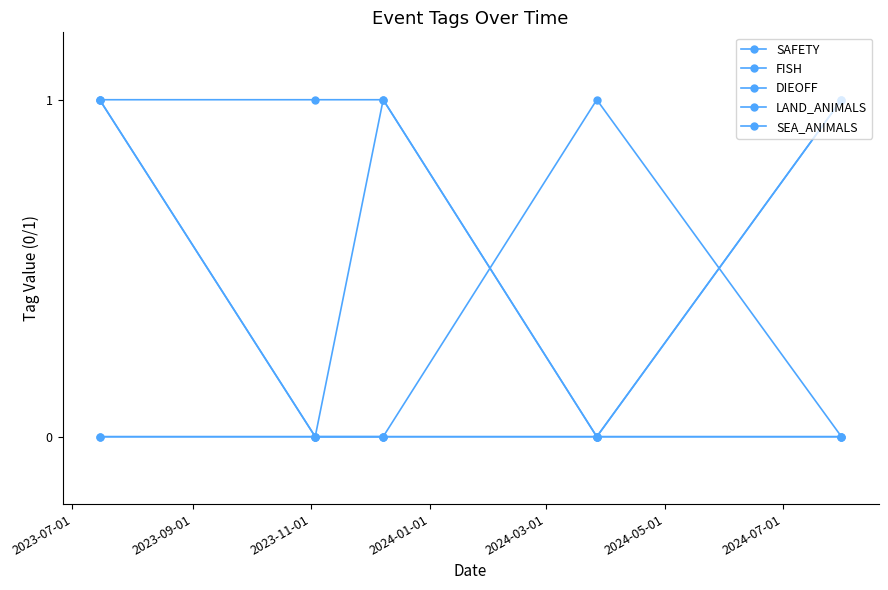

Is this an area chart (filled region under the line)?

No